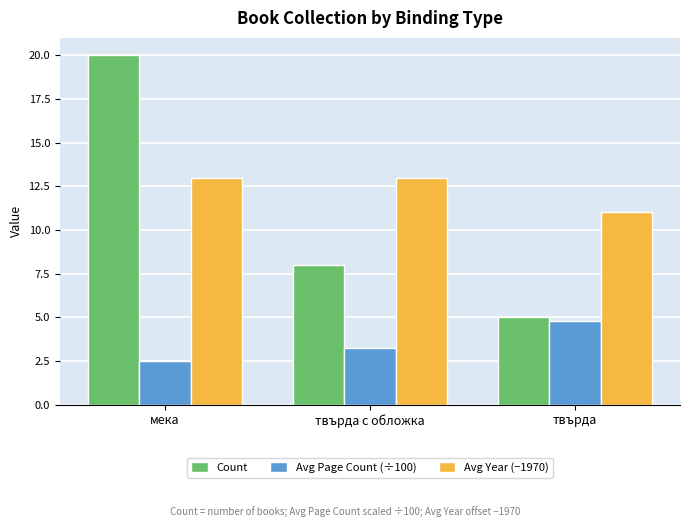

What is the highest value of the Avg Page Count (÷100) series?

4.8